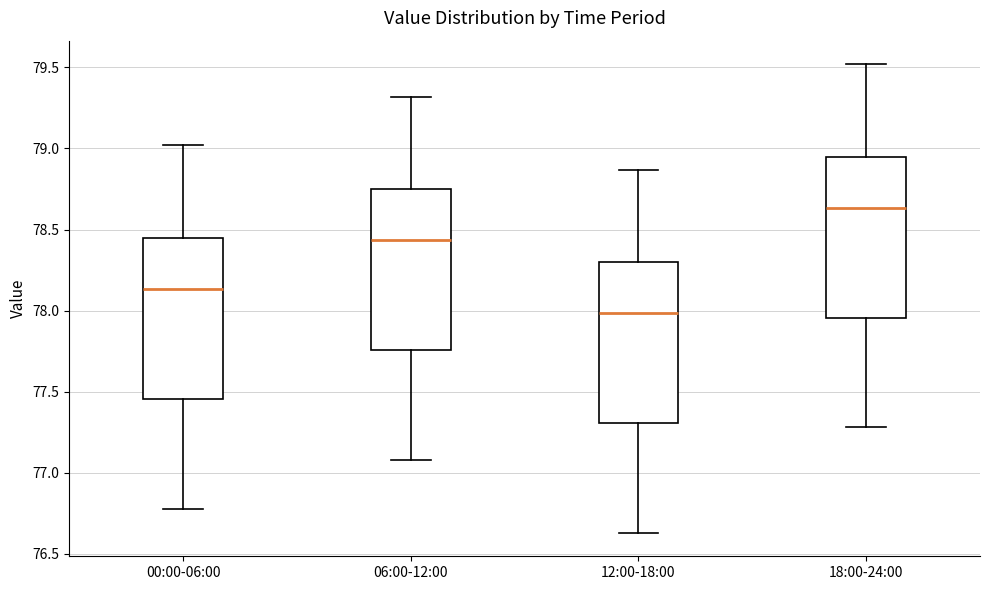

Reading left to right, read every box against the y-axis: the position of its median line, the range the box covers, and the ends of its whiskers. The values are not printed on the chart, so give them approximately, as read against the axis.

00:00-06:00: median 78.15, box 77.45 to 78.45, whiskers 76.80 to 79.00
06:00-12:00: median 78.45, box 77.75 to 78.75, whiskers 77.10 to 79.30
12:00-18:00: median 78.00, box 77.30 to 78.30, whiskers 76.65 to 78.85
18:00-24:00: median 78.65, box 77.95 to 78.95, whiskers 77.30 to 79.50